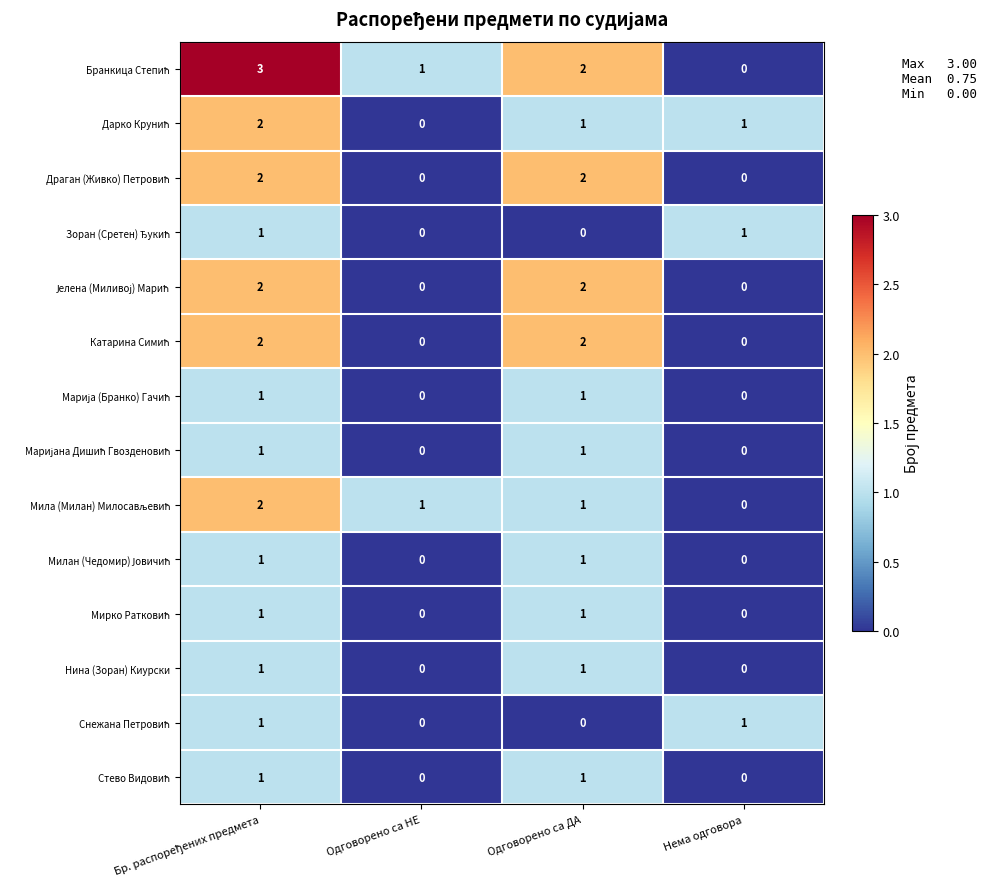

How many distinct data groups are displayed?

14